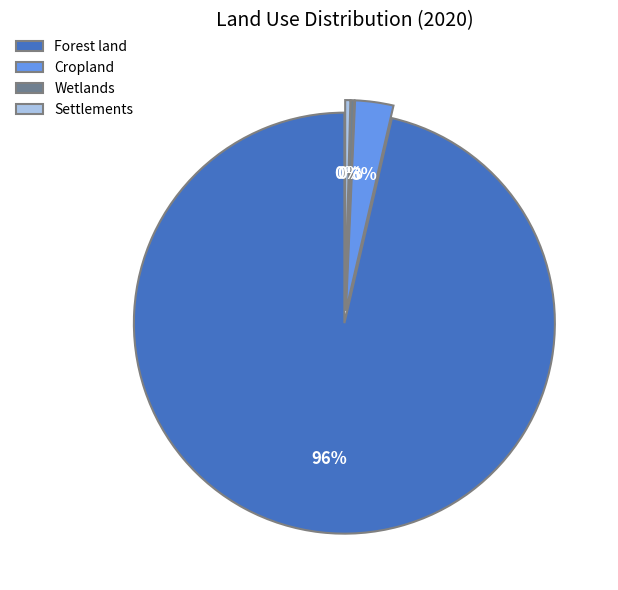

How many segments does this pie chart have?

4